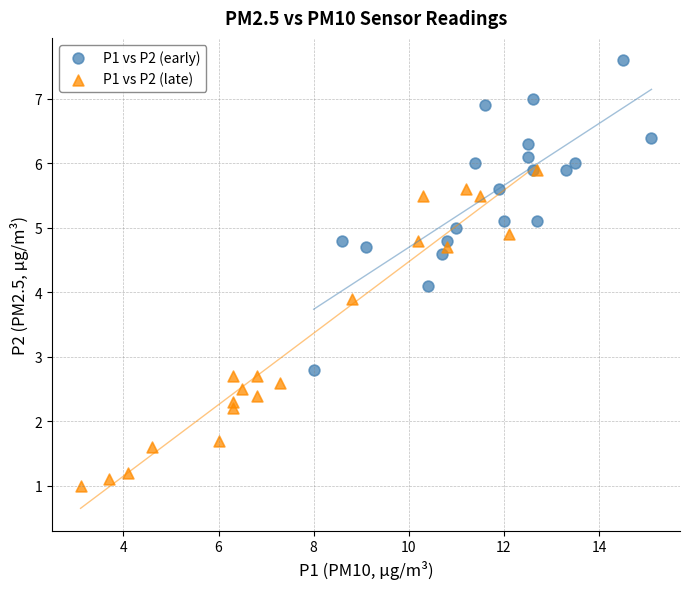

Which series reaches the maximum Y coordinate?

P1 vs P2 (early)